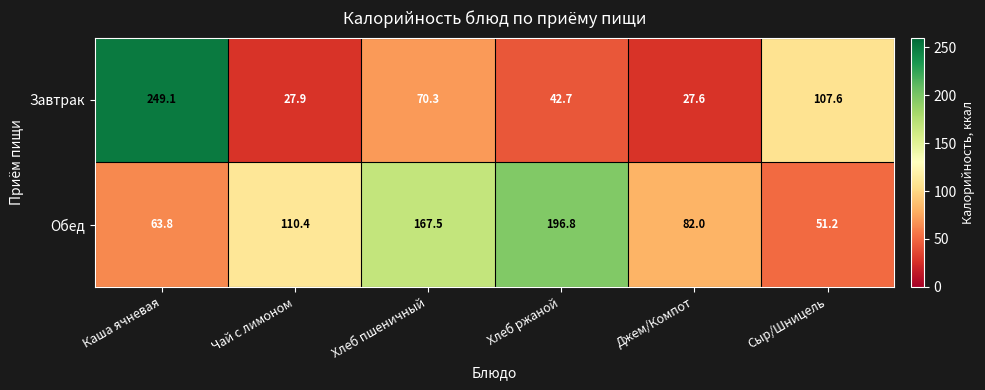

What is the average value of the Завтрак series?

87.5